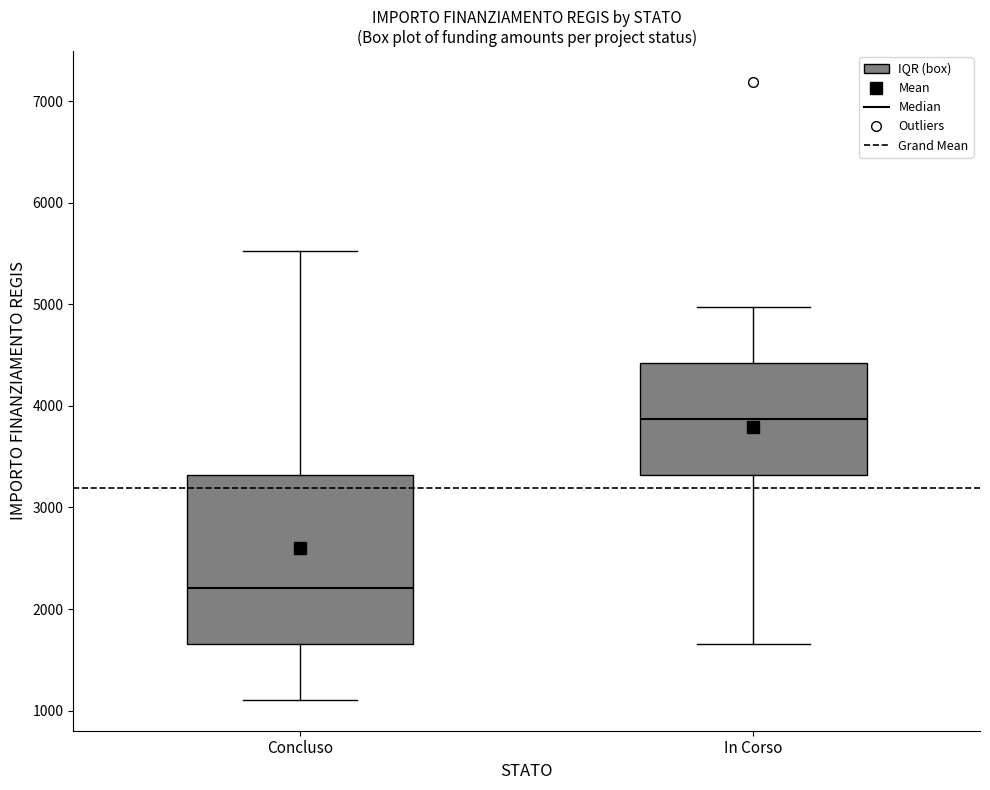

Reading left to right, transcribe this box plot: for each box, give where its median line is, the range the box spans, and where its two whiskers end, as read against the y-axis. The values are not printed on the chart, so give them approximately, as read against the axis.

Concluso: median 2200, box 1700 to 3300, whiskers 1100 to 5500
In Corso: median 3900, box 3300 to 4400, whiskers 1700 to 5000